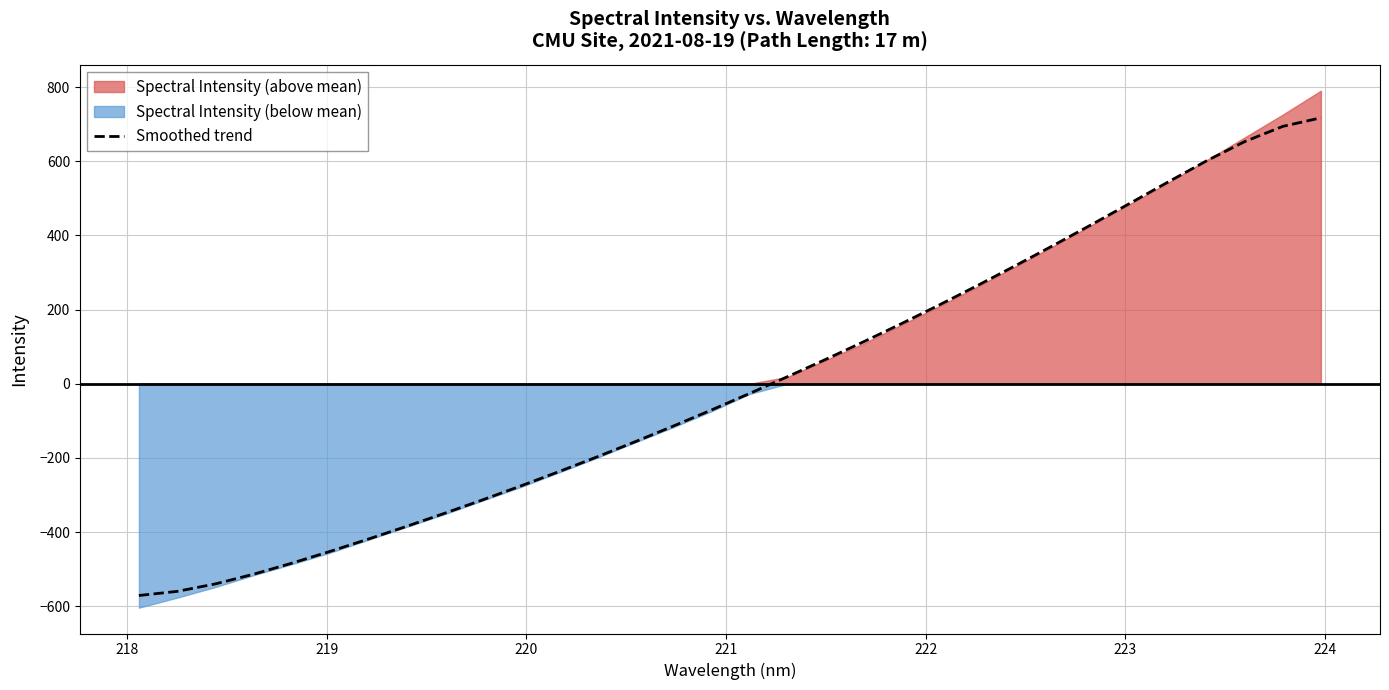

How many values exceed -26?

15